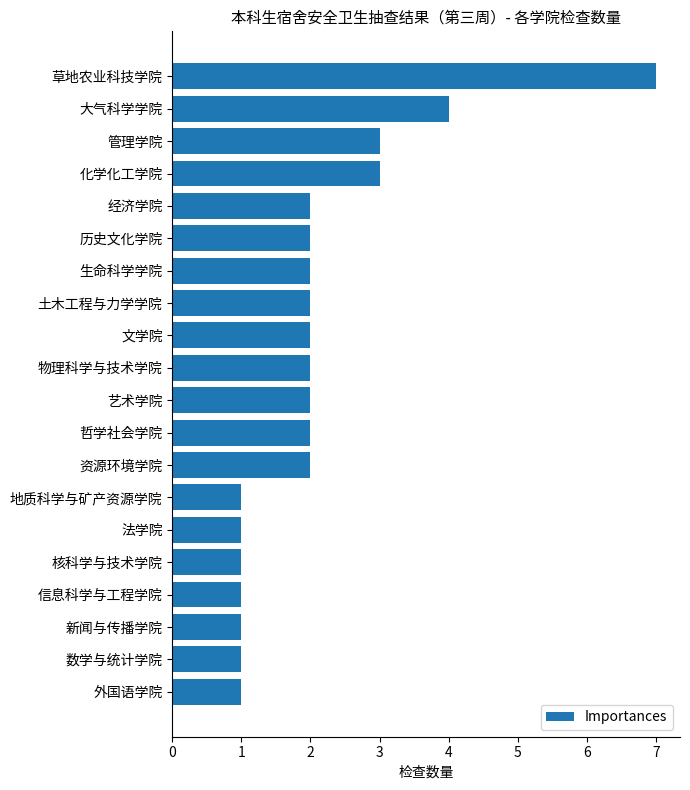

Are the bars grouped side by side (vs. stacked)?

No